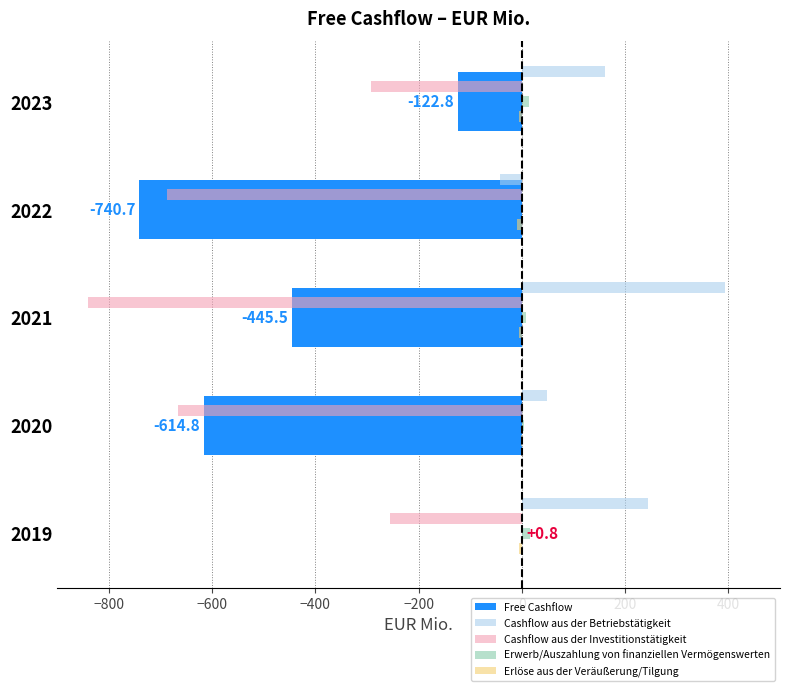

Which series changed the most between 2022 and 2020?

Free Cashflow